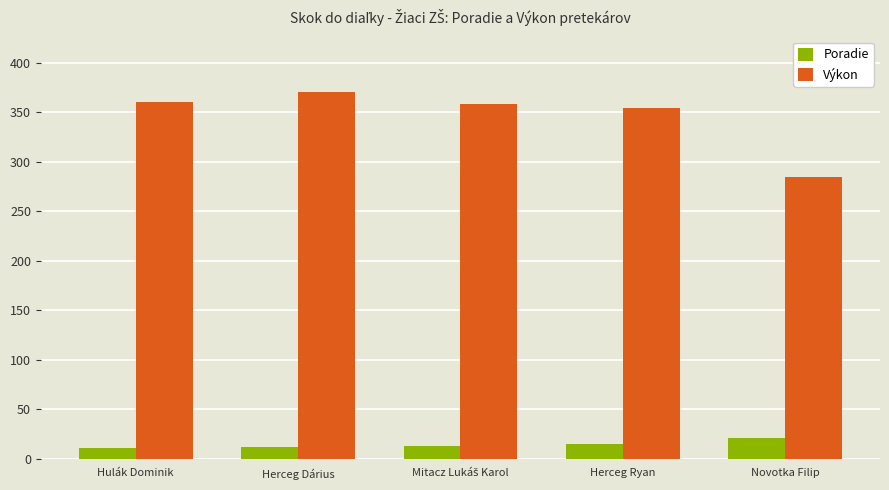

The Výkon series shows 521 at Herceg Ryan. True or false?

False